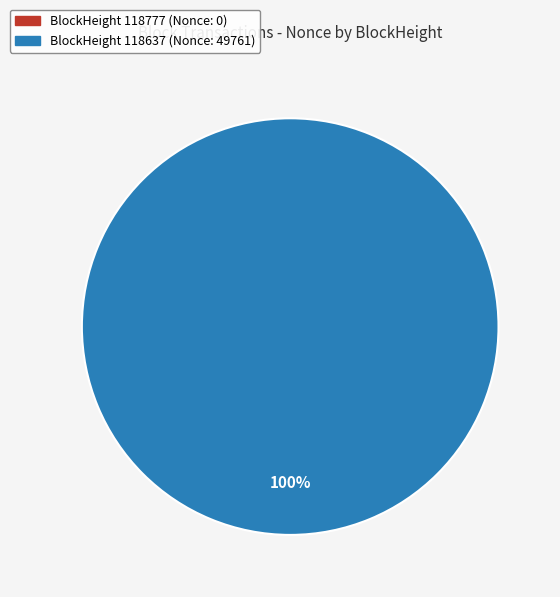

Count the number of slices in the pie.

2